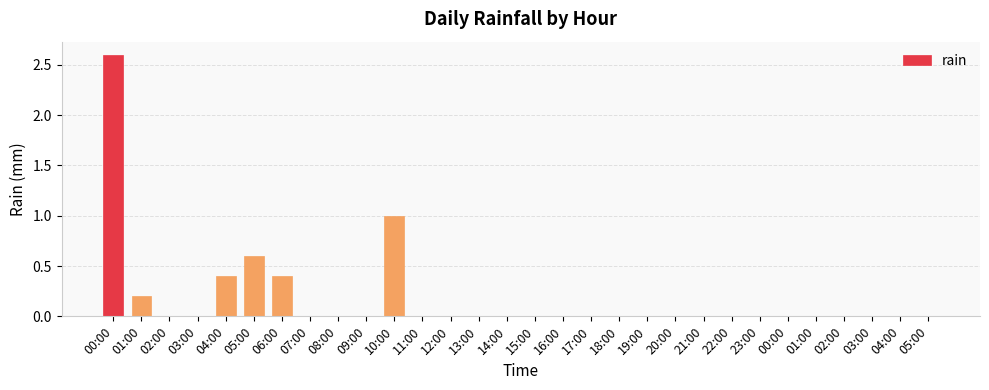

List the labels in order of value, largest first.

00:00, 10:00, 05:00, 04:00, 06:00, 01:00, 02:00, 03:00, 07:00, 08:00, 09:00, 11:00, 12:00, 13:00, 14:00, 15:00, 16:00, 17:00, 18:00, 19:00, 20:00, 21:00, 22:00, 23:00, 00:00, 01:00, 02:00, 03:00, 04:00, 05:00